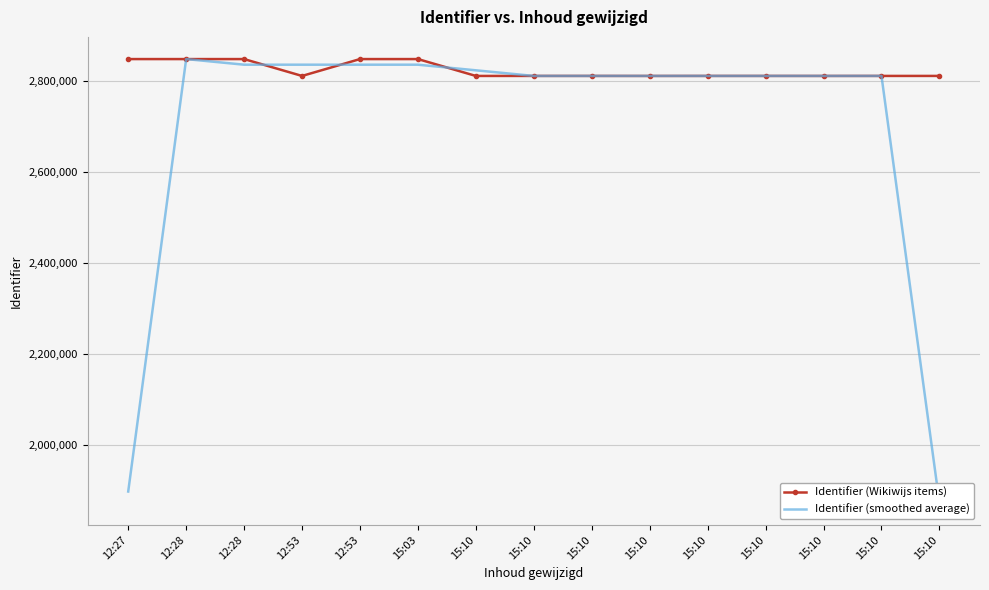

Which category has the lowest value in the Identifier (smoothed average) series?

15:10